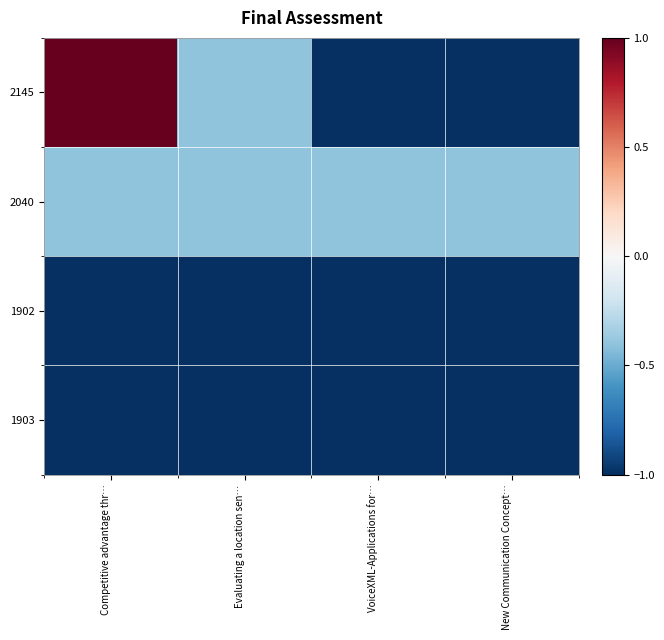

Which category has the lowest value across all series?

VoiceXML-Applications for…